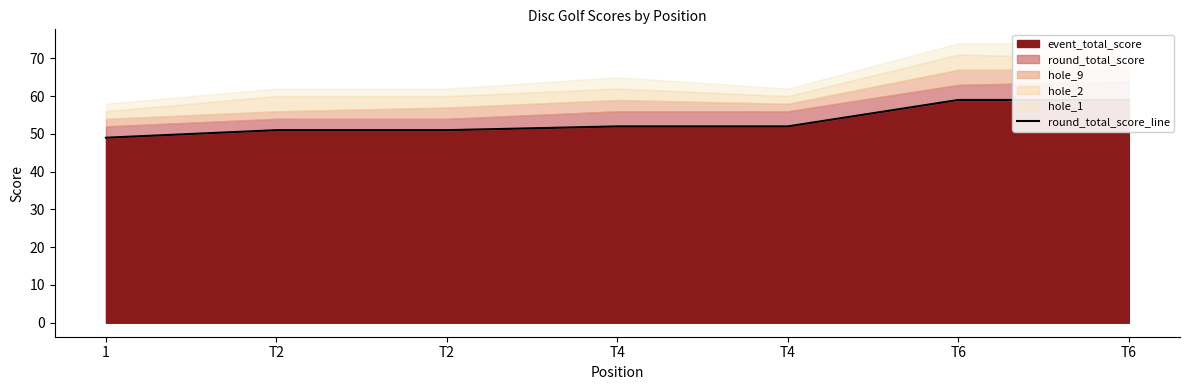

Reading right to left, what are all the values shown in this chart?

T6=59	T6=59	T4=52	T4=52	T2=51	T2=51	1=49